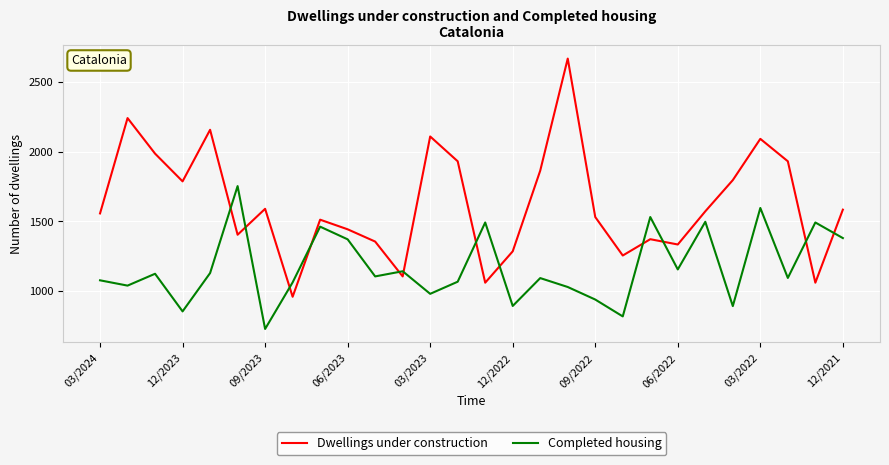

List the series in order of their overall mean, lowest first.

Completed housing, Dwellings under construction